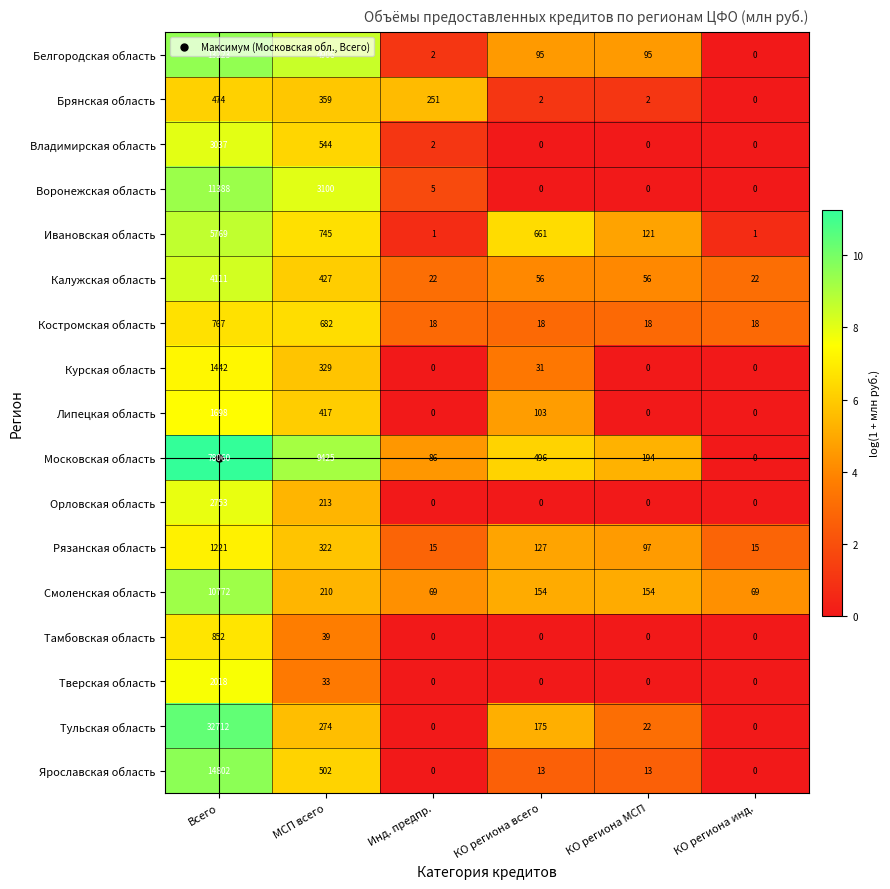

Which category has the highest value across all series?

Всего